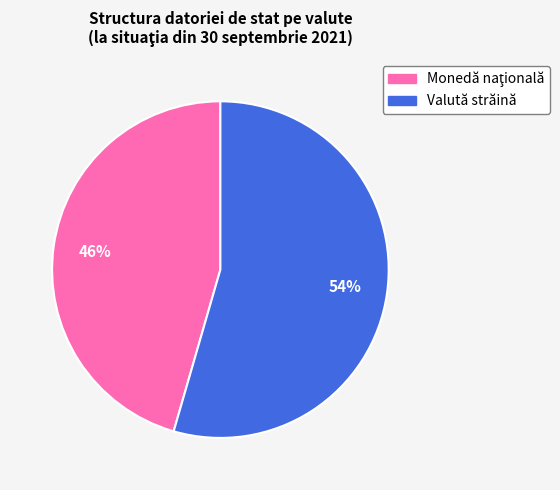

To the nearest percent, what is the average slice percentage?

50%